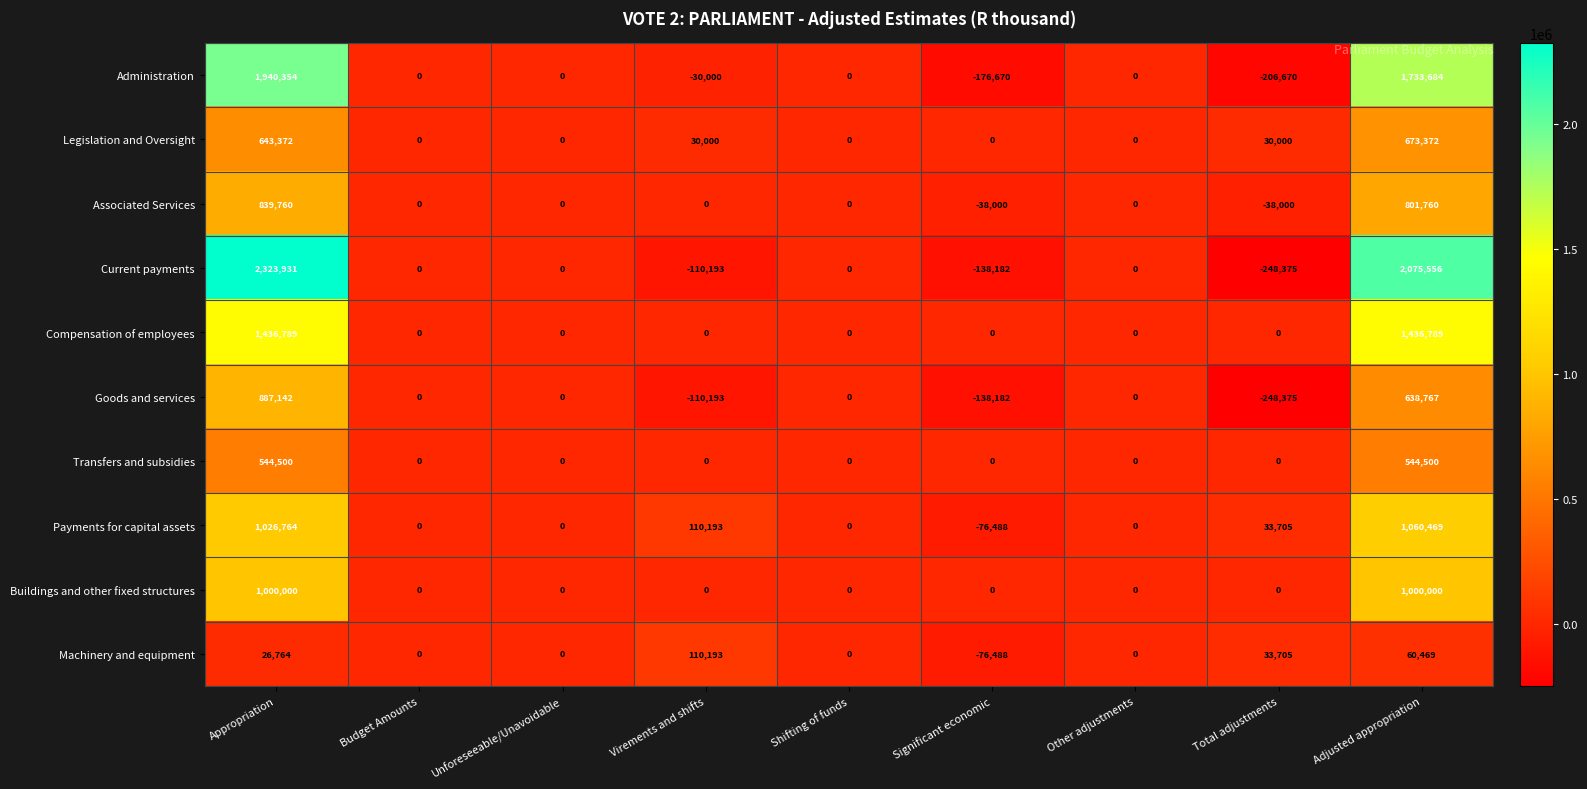

The value of Compensation of employees at Significant economic is 0. True or false?

True